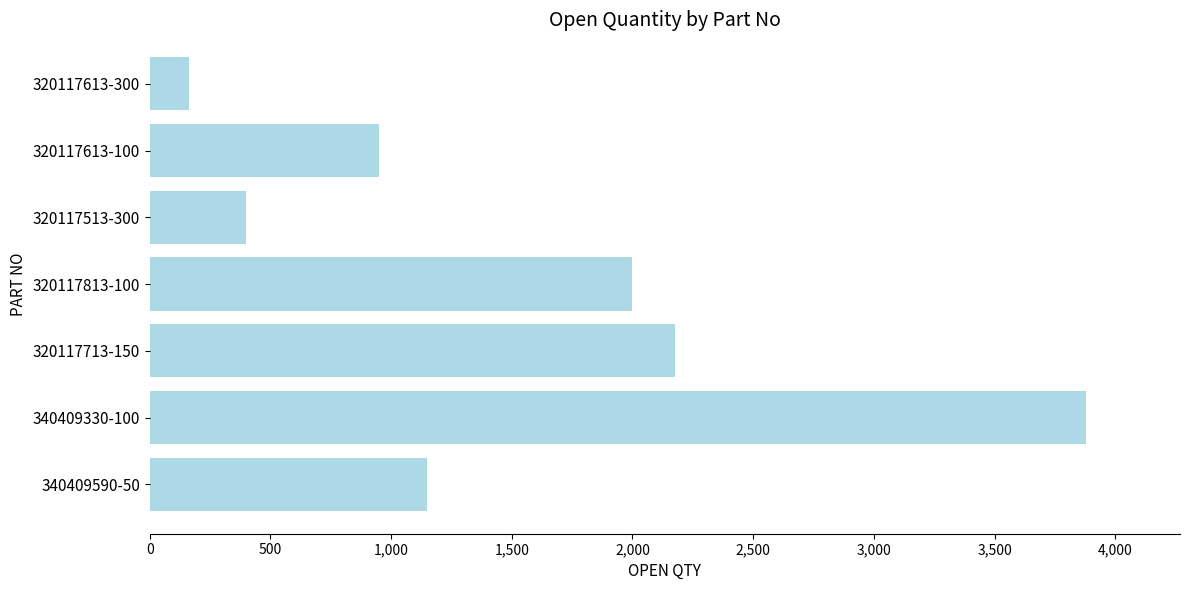

Between 320117613-100 and 320117613-300, which is larger?

320117613-100